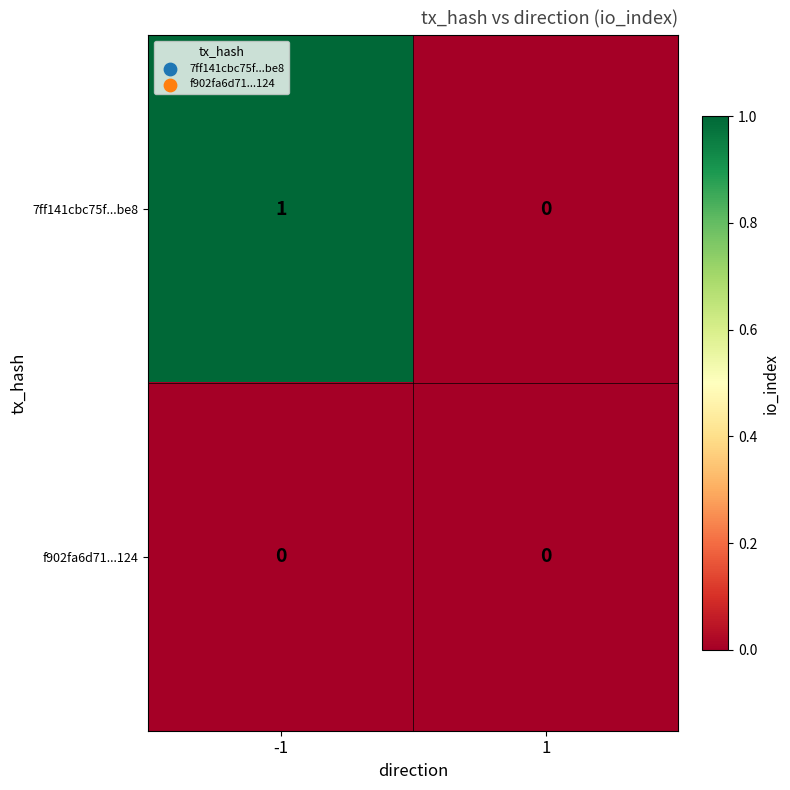

List the series in order of their peak value, highest first.

7ff141cbc75f...be8, f902fa6d71...124